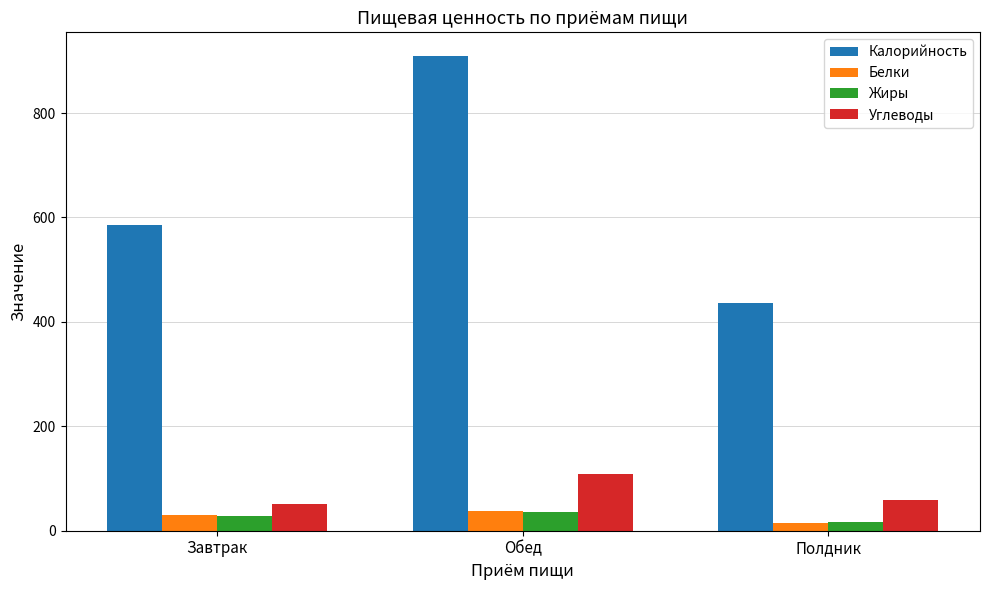

How many data points in Калорийность are less than 585?

1